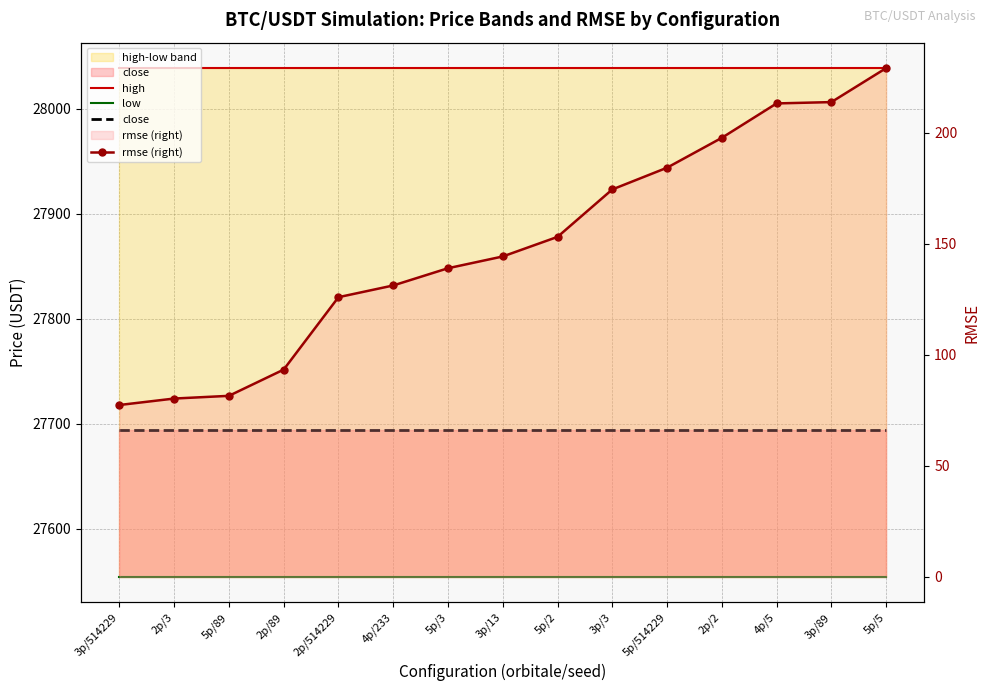

Where is low nearest to the value 27554?

3p/514229